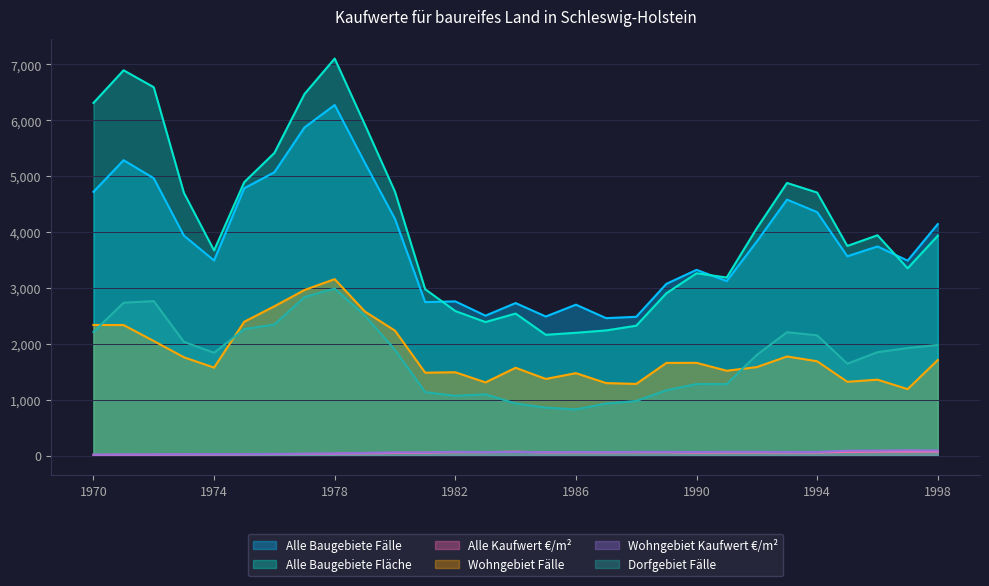

At which category does Alle Baugebiete Fälle reach its first local valley?

1974